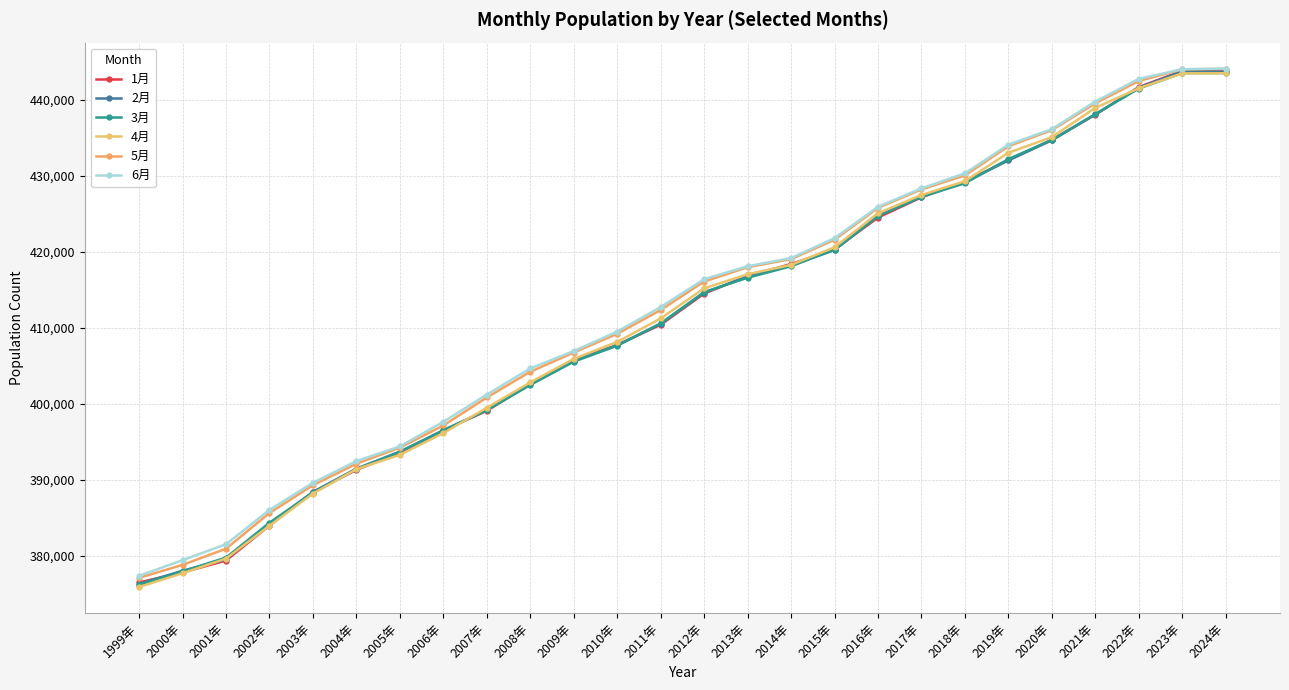

What is the label of the 26th point from the left?

2024年